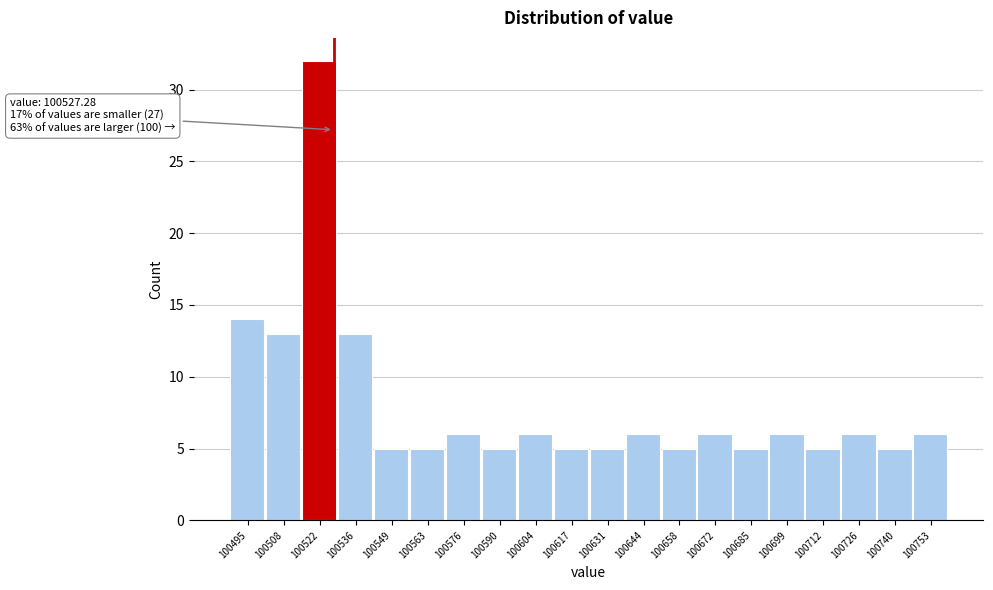

Over which range of the x-axis is the bar tallest?

100515.2 to 100528.8